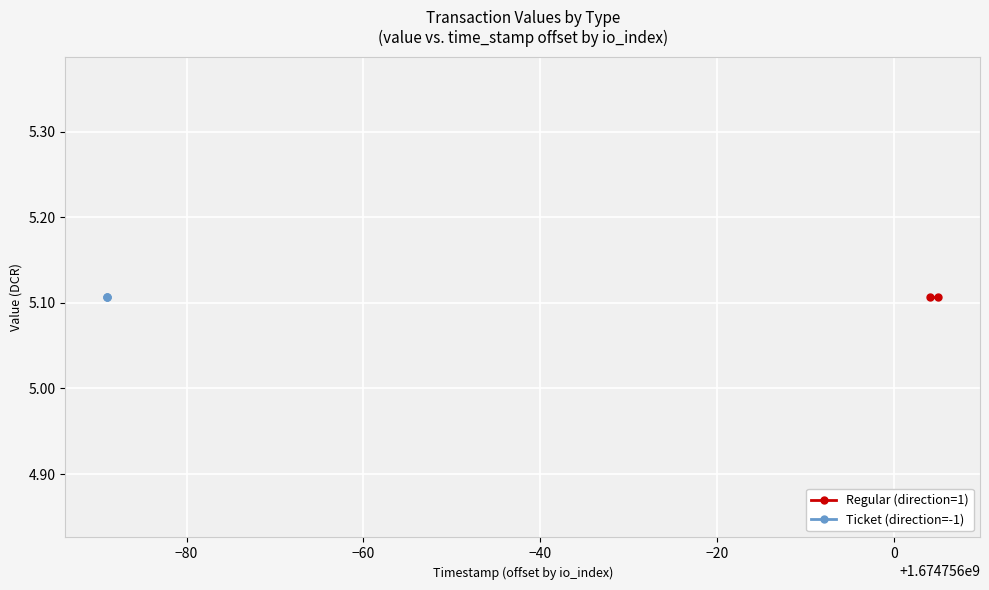

True or false: io_index has a value of 0.6 at 1674756003_0.

False